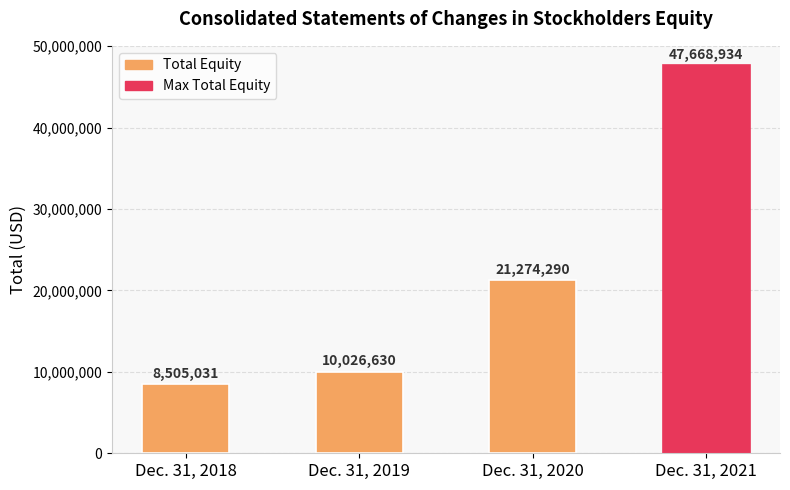

Rank the categories by value from lowest to highest.

Dec. 31, 2018, Dec. 31, 2019, Dec. 31, 2020, Dec. 31, 2021